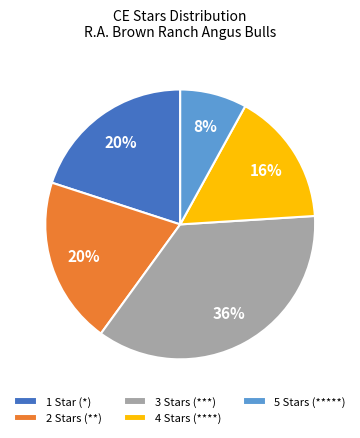

How many slices are in this pie chart?

5